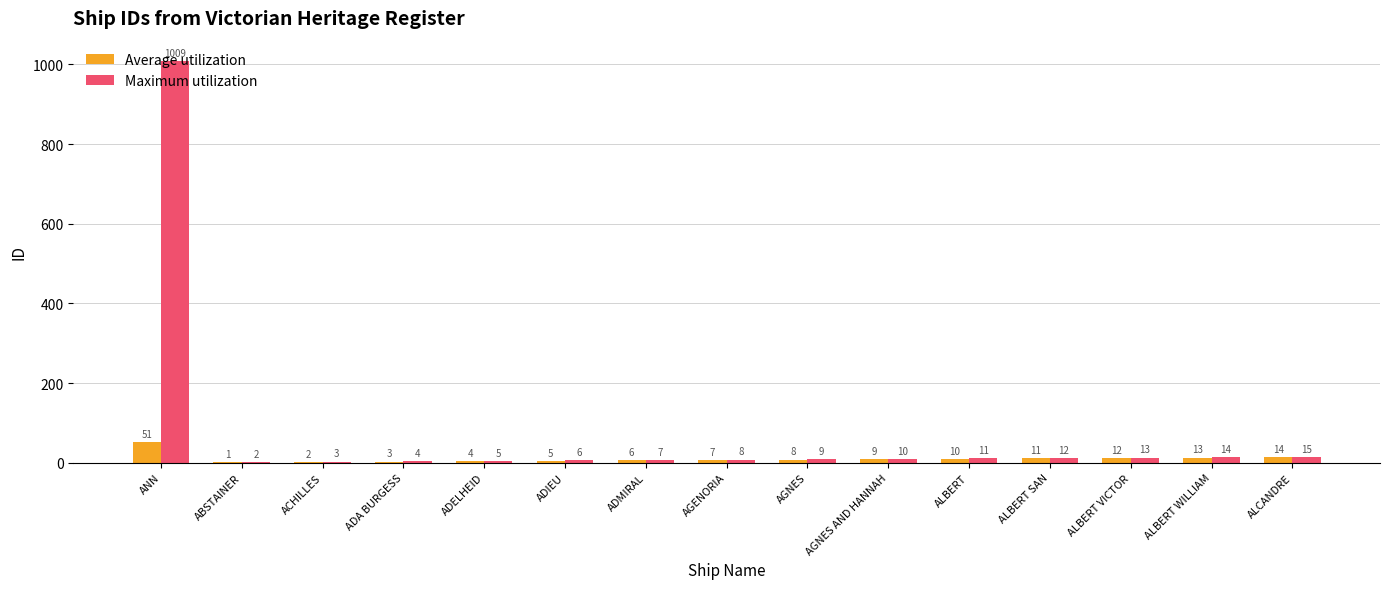

What is the sum of the Maximum utilization values at ANN and AGNES AND HANNAH?

1019